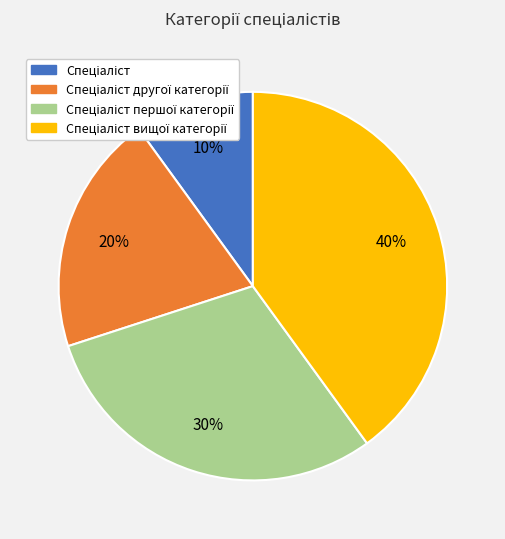

To the nearest percent, what is the difference between the largest and smallest slice percentages?

30%